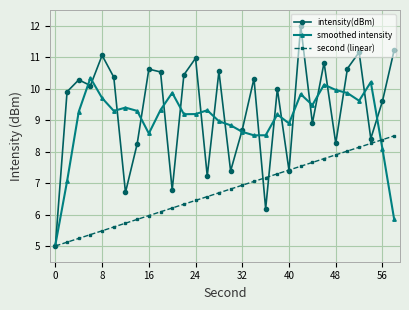

Which series has the largest total across all categories?

intensity(dBm)